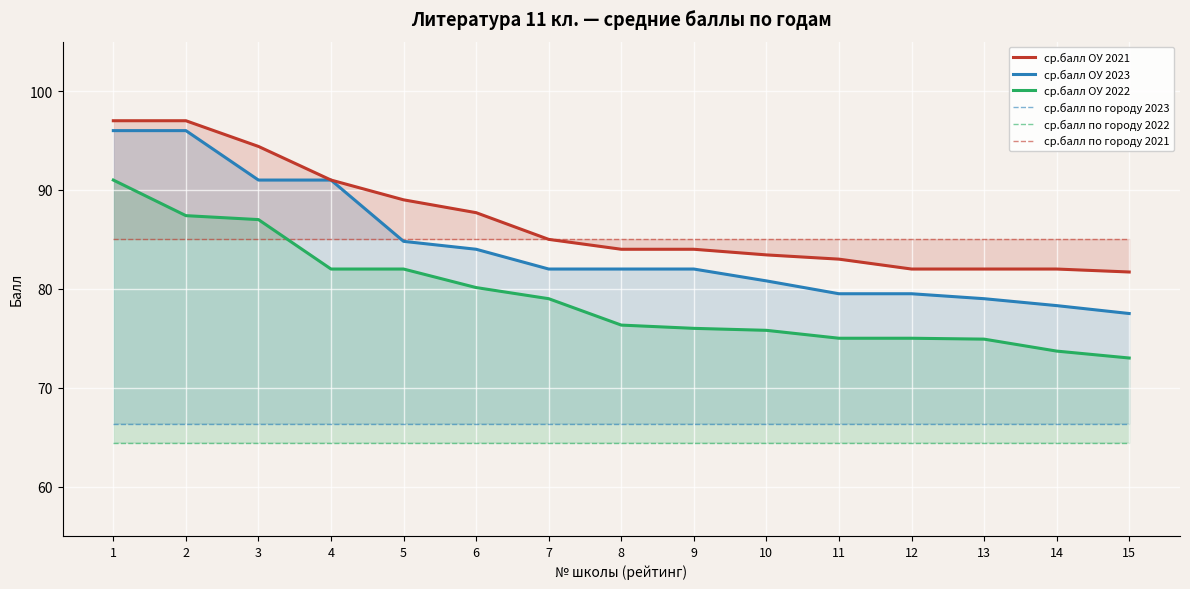

At which label is ср.балл ОУ 2023 closest to 86?

5